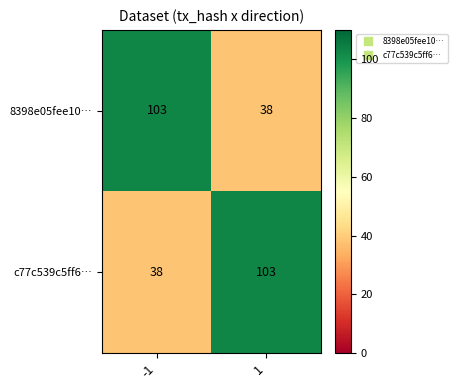

What is the highest value of the c77c539c5ff6… series?

103